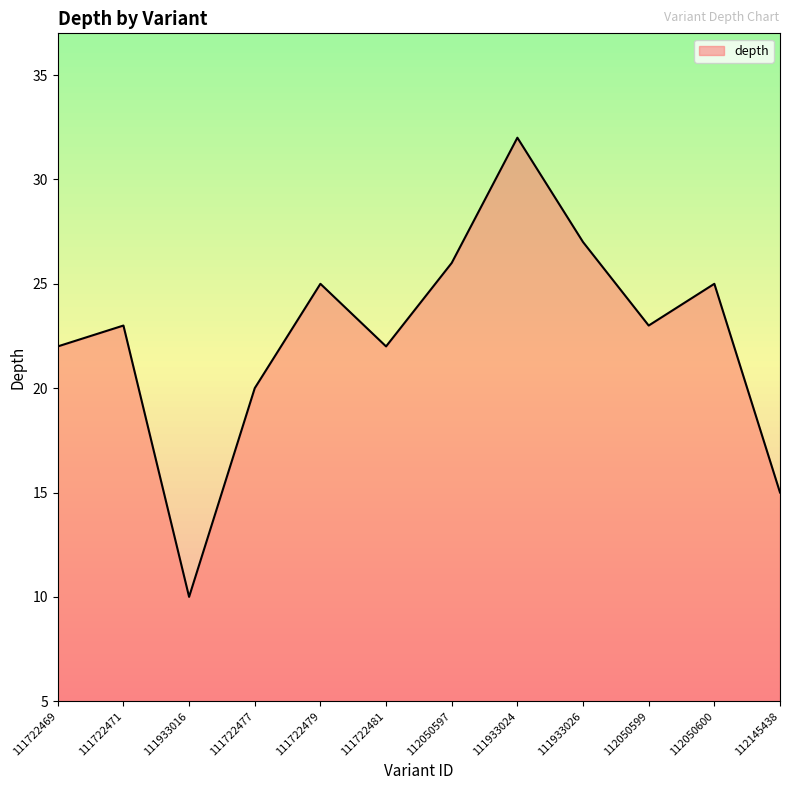

What position from the right is 111933016?

10